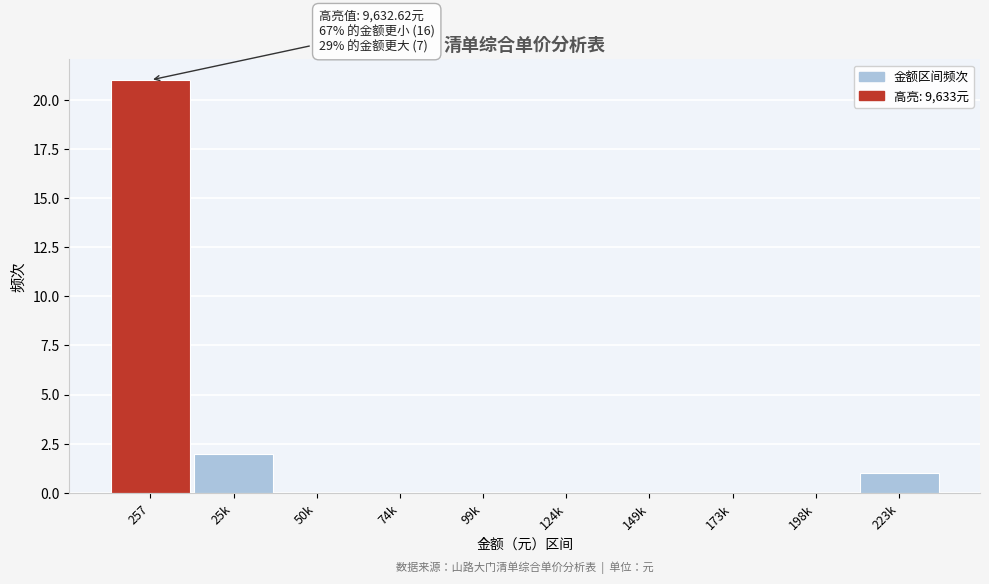

Reading left to right, what are all the values shown in this chart?

257=21	25k=2	50k=0	74k=0	99k=0	124k=0	149k=0	173k=0	198k=0	223k=1